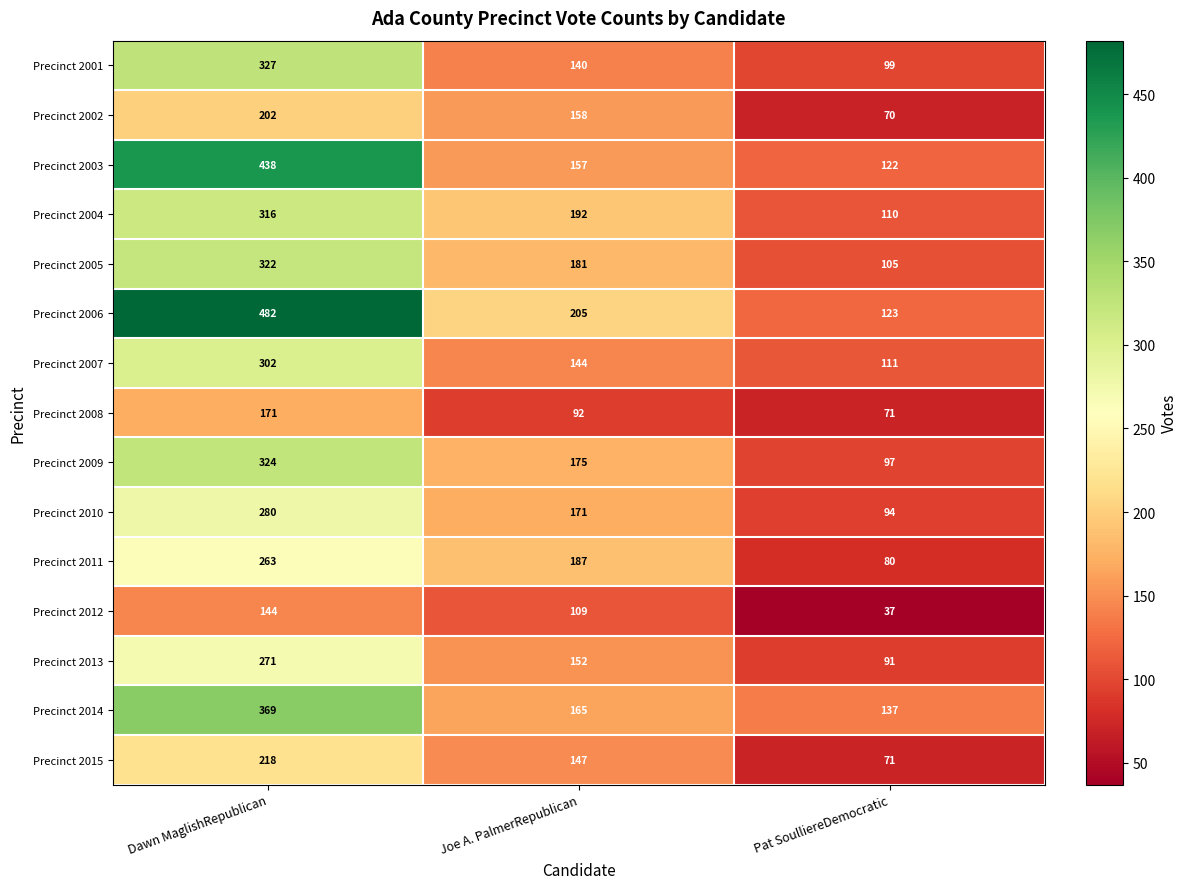

At which label does Precinct 2010 first exceed 171?

Dawn MaglishRepublican